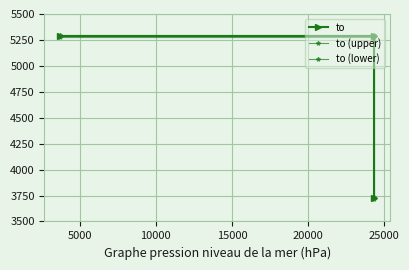

What is the sum of all to (lower) values?

14275.4